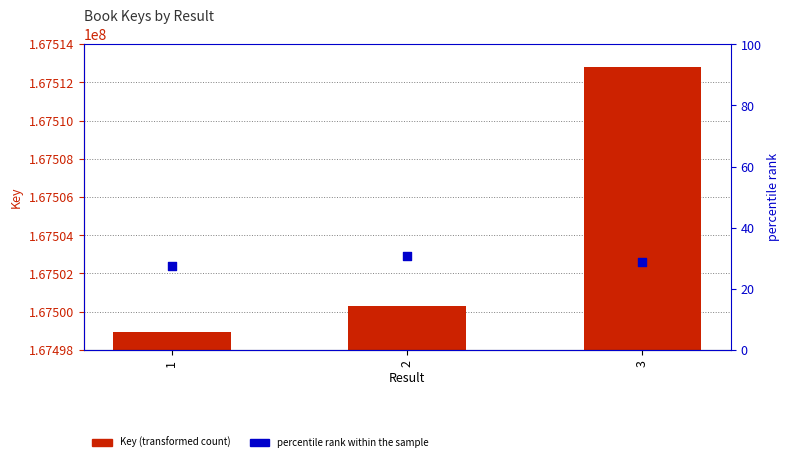

Which series has the widest spread of Y values?

Key (transformed count)